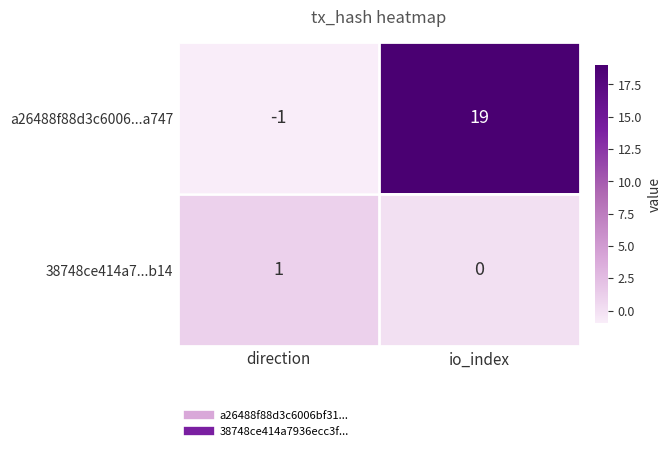

The a26488f88d3c6006...a747 series shows -1 at direction. True or false?

True